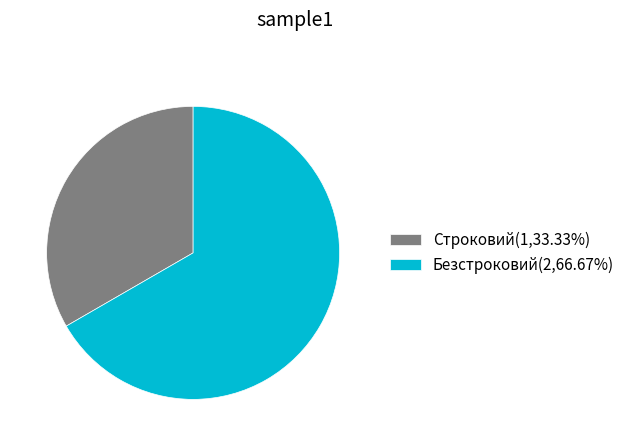

Which slice represents more than half of the pie?

Безстроковий